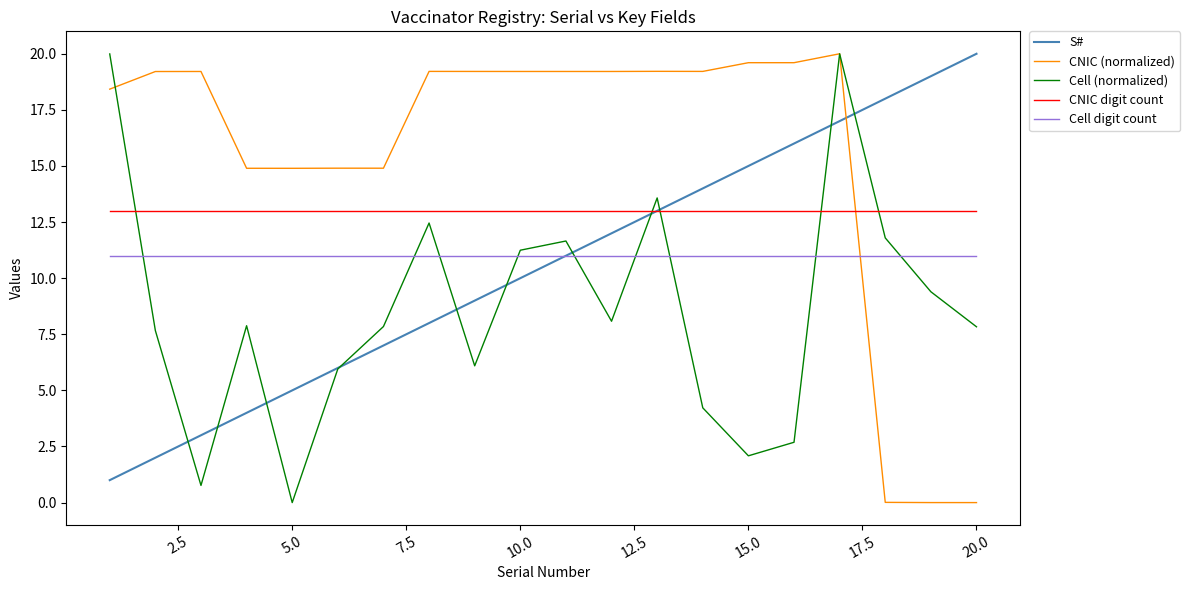

What is the maximum value shown in the chart?

20.0